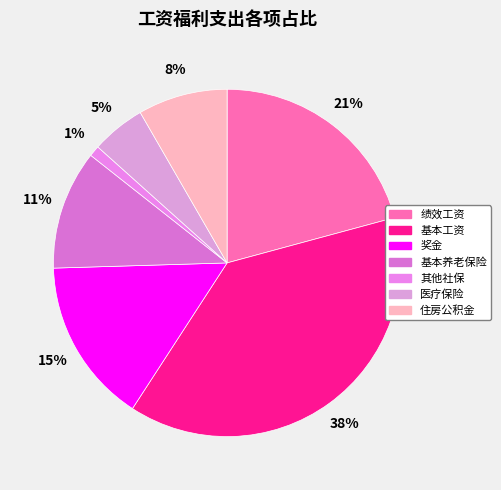

How many slices are in this pie chart?

7